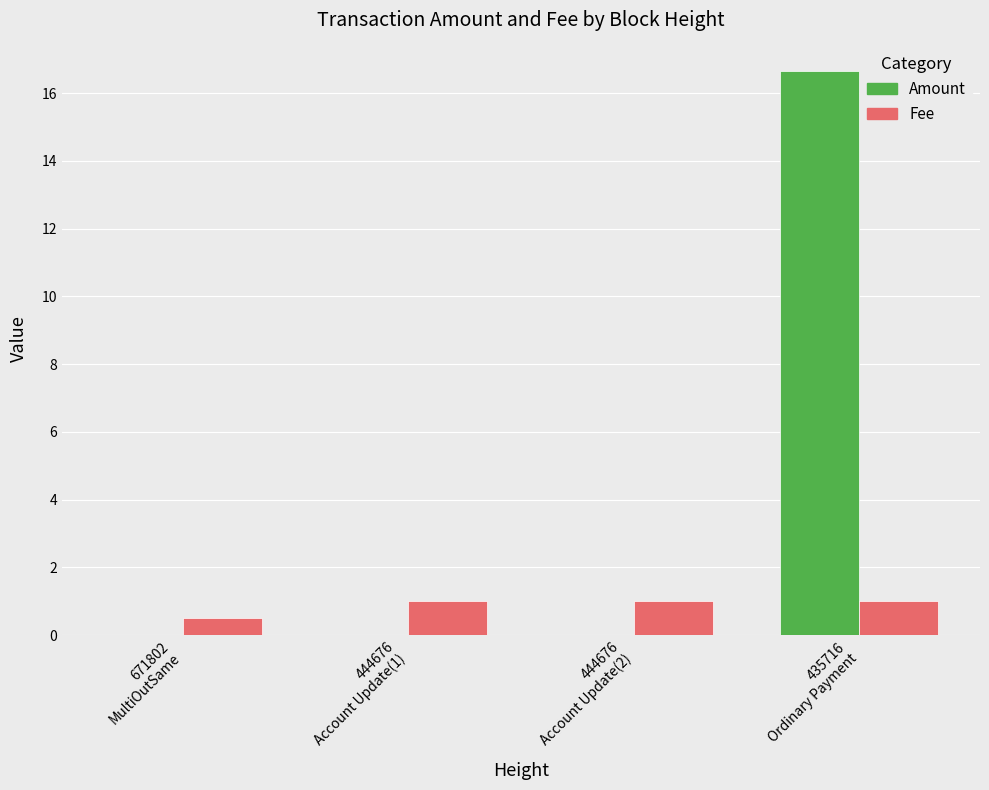

What is the maximum value for Amount?

16.7